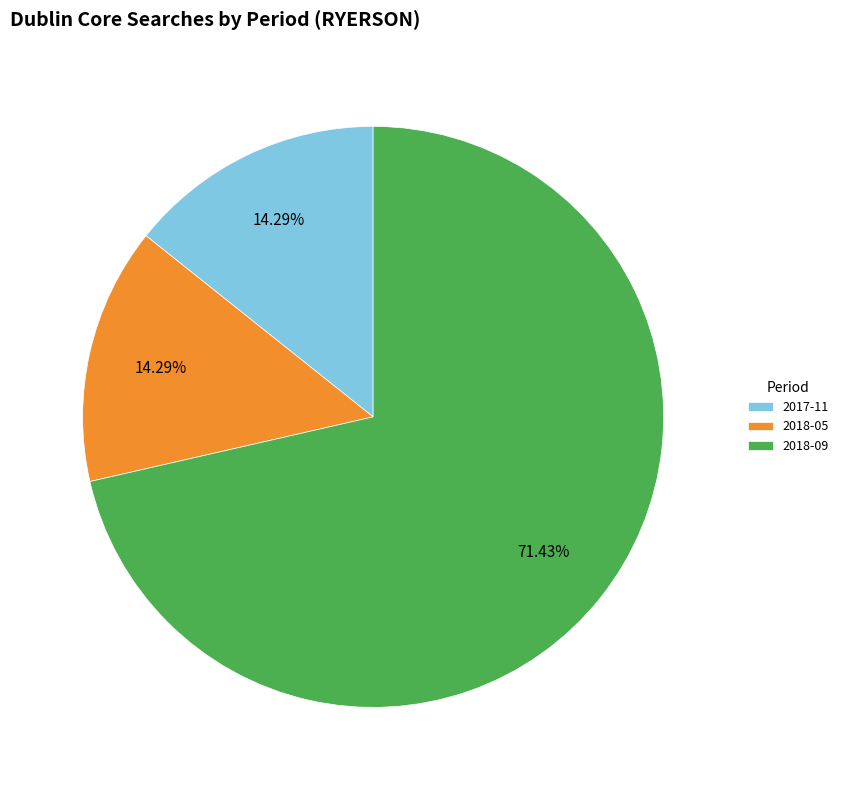

What percentage is the 2017-11 slice, to the nearest percent?

14%